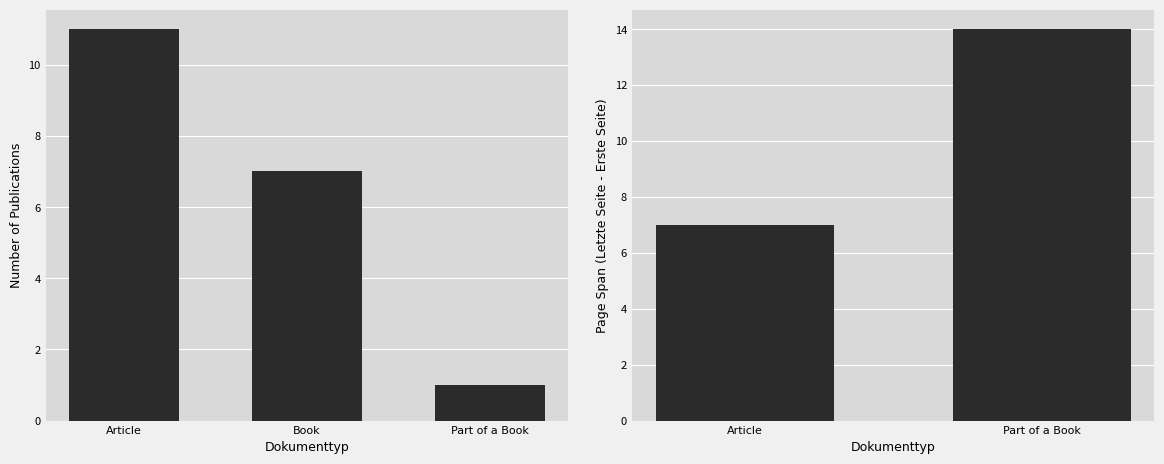

Count the values in the range 3 to 11.

3